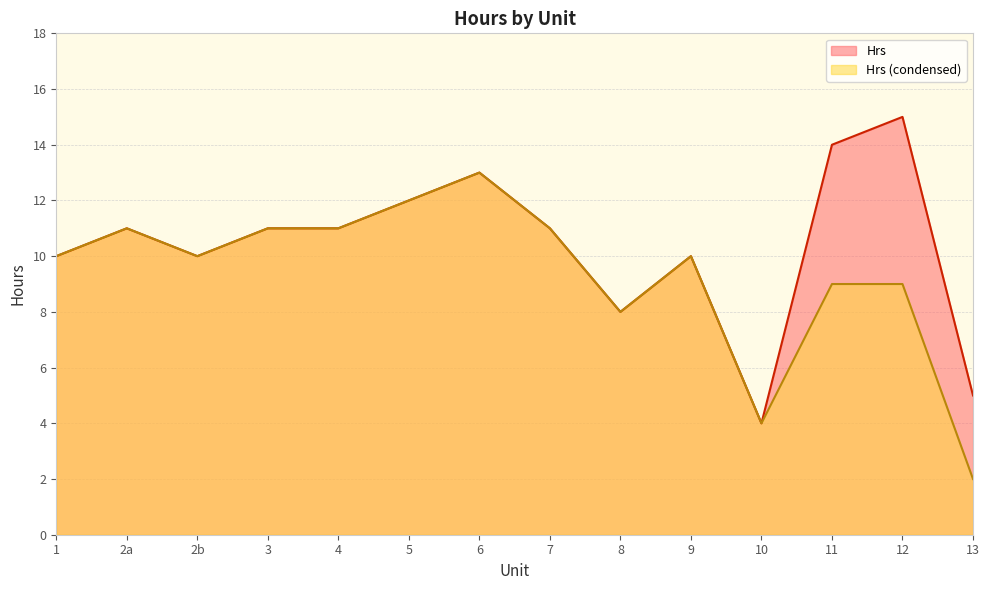

What are all the series names shown in the legend?

Hrs, Hrs (condensed)